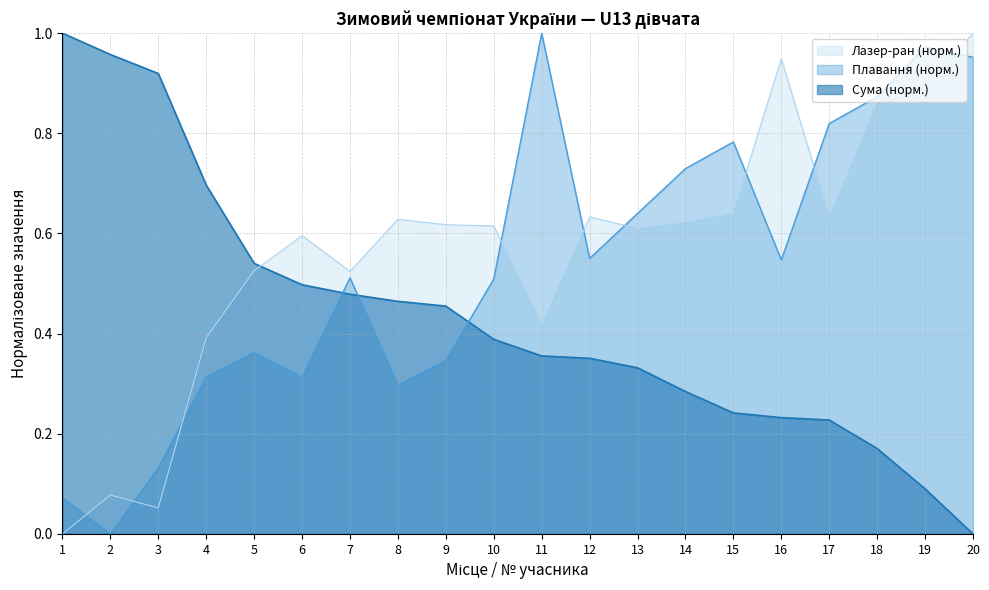

Rank the series by their average value, from highest to lowest.

Лазер-ран (норм.), Плавання (норм.), Сума (норм.)